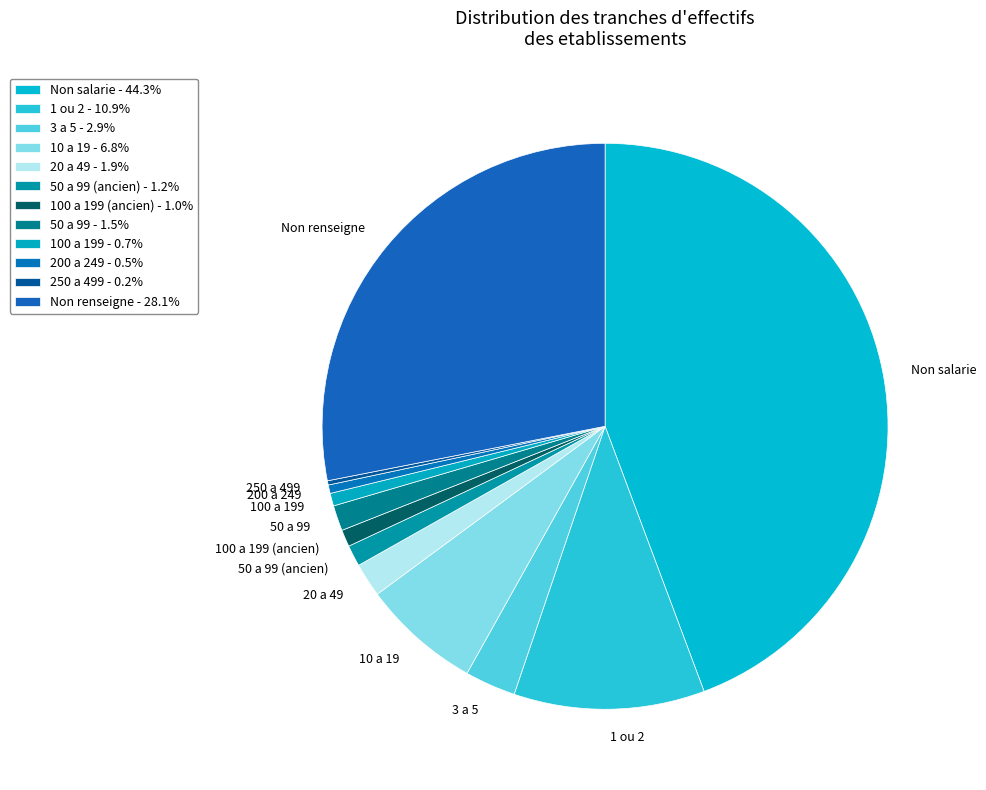

Which has a higher value, 10 a 19 or Non renseigne?

Non renseigne